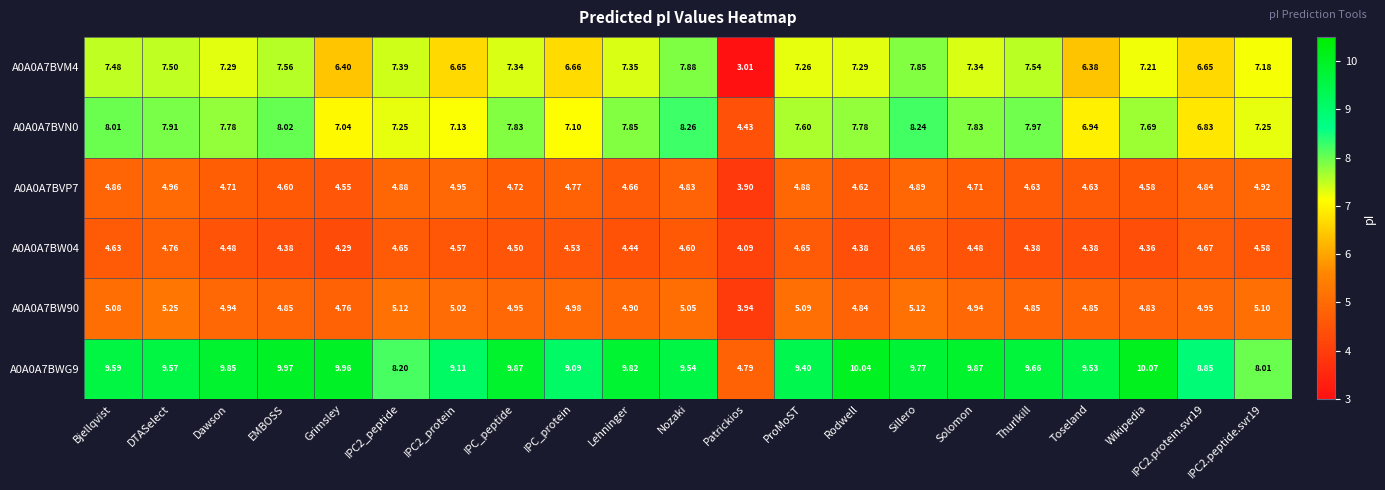

What is the minimum value shown in the chart?

3.0